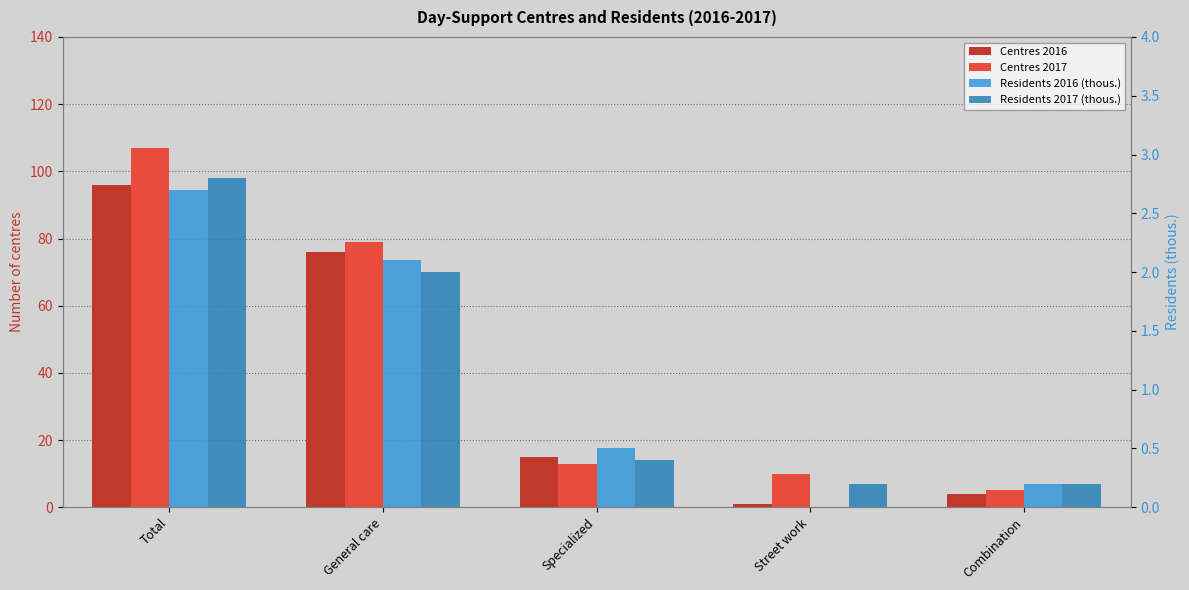

Rank the categories by Residents 2016 (thous.) value from highest to lowest.

Total, General care, Specialized, Combination, Street work